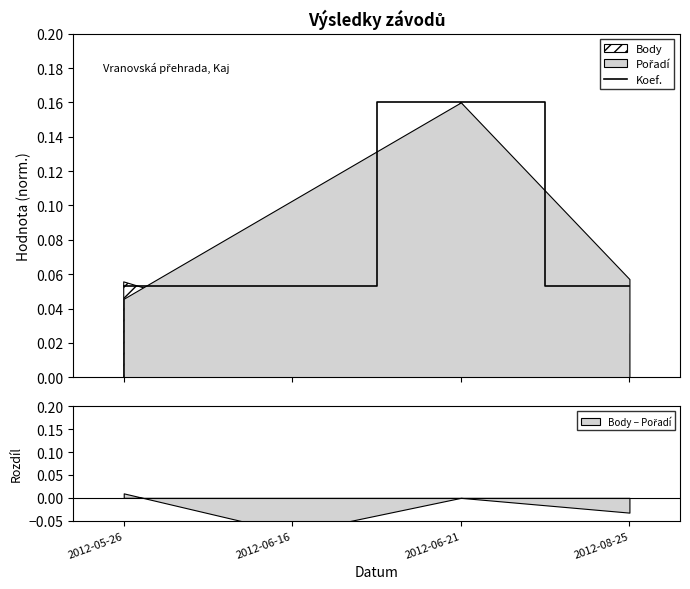

What is the label of the 3rd point from the right?

2012-06-16